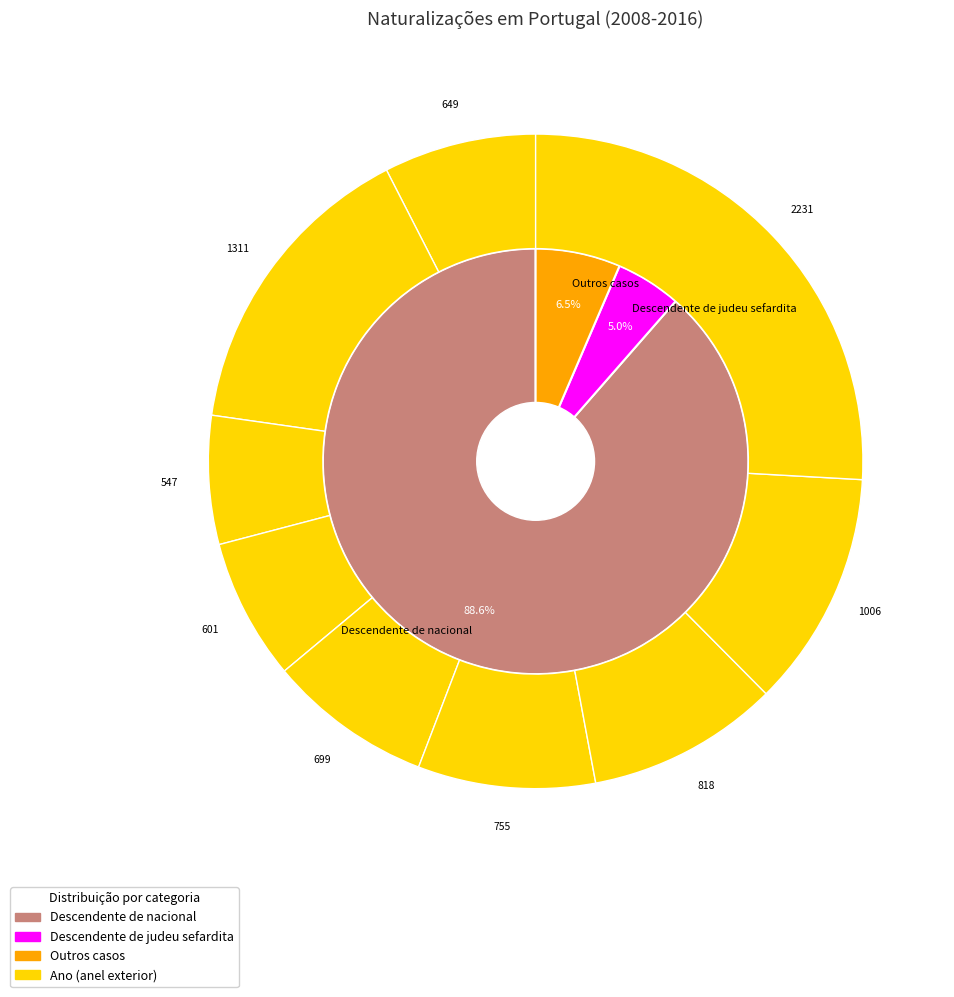

What is the change in value from 2009 to 2016?

+920